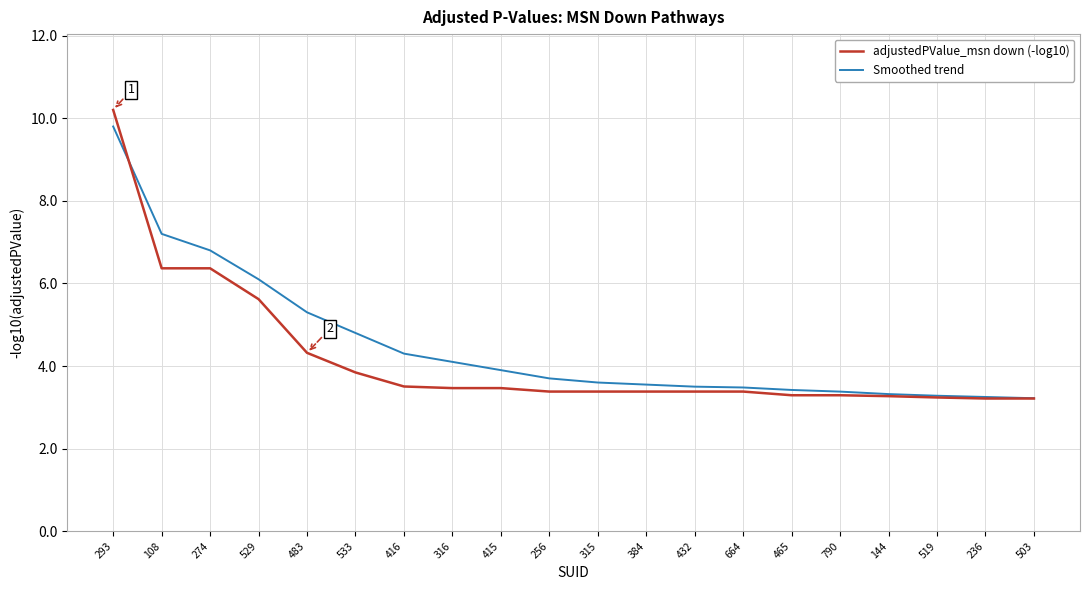

Is it true that adjustedPValue_msn down (-log10) equals 2.2 at 315?

False